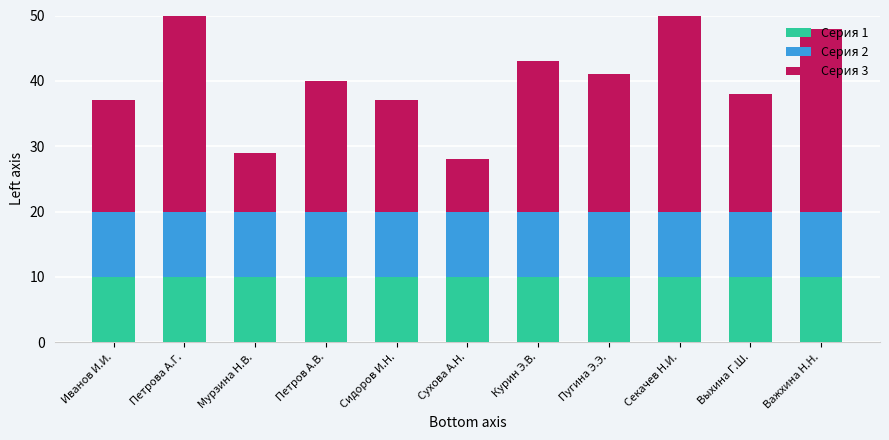

What is the label of the 4th bar from the right?

Пугина Э.Э.